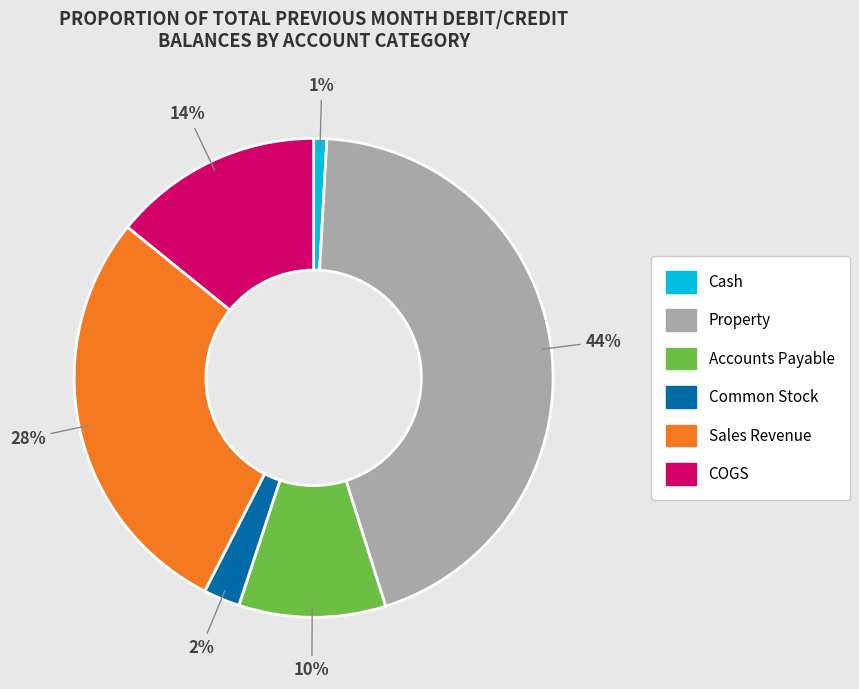

Is there any slice that represents more than half of the pie?

No